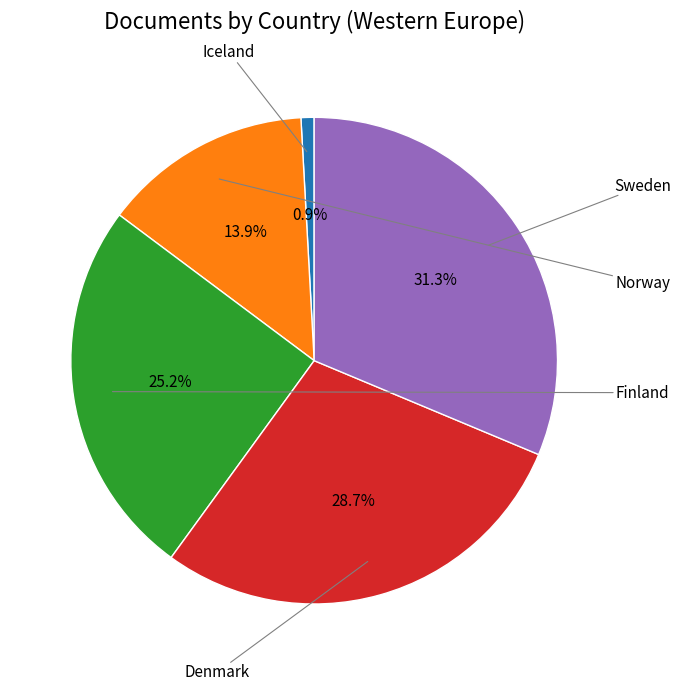

Is there any slice that represents more than half of the pie?

No